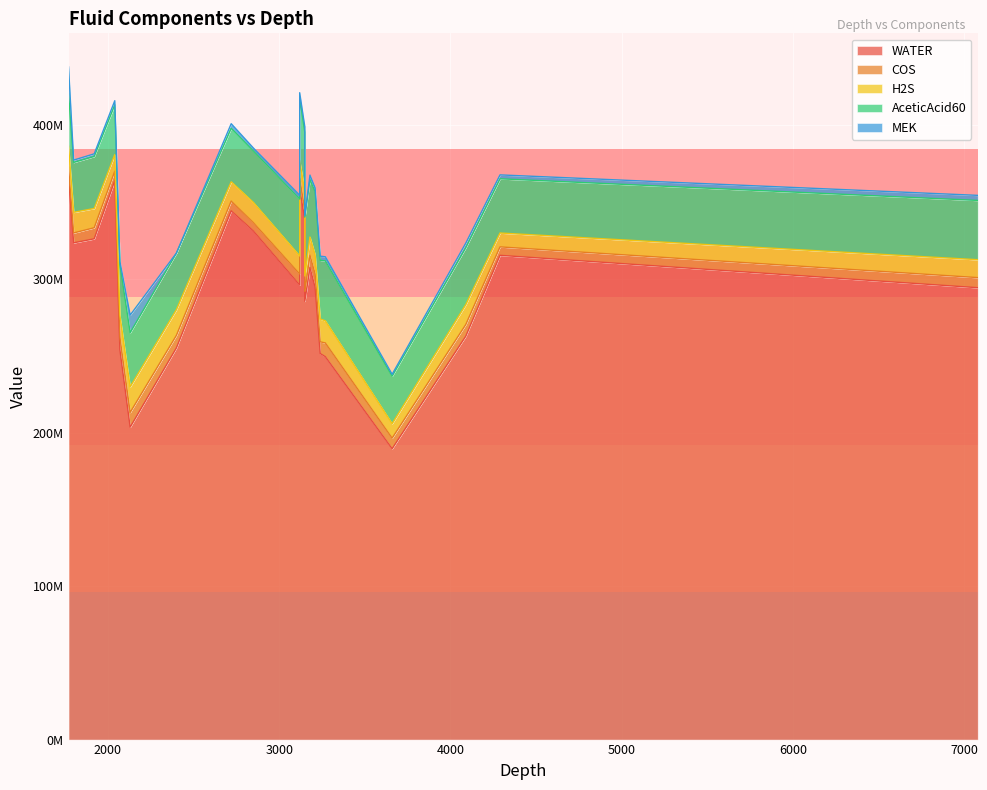

Which series changed the most between 2040 and 3660?

WATER